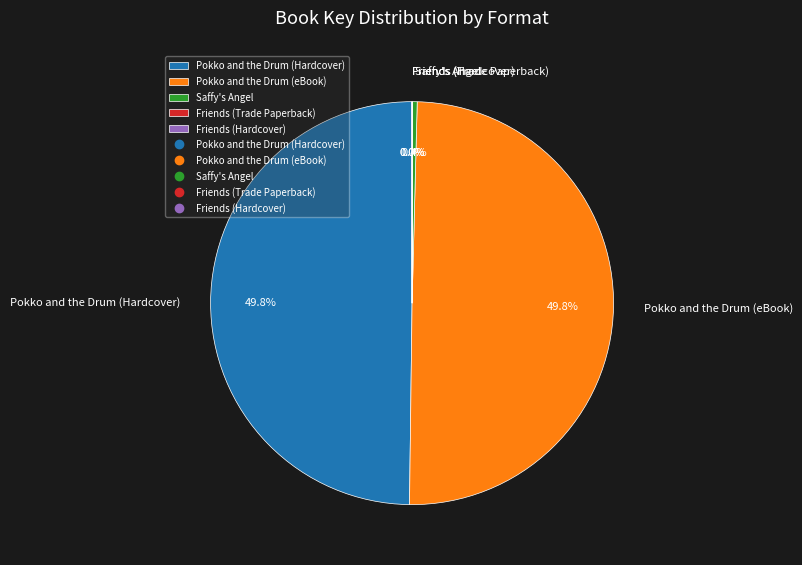

To the nearest percent, what portion does Pokko and the Drum (eBook) represent?

50%